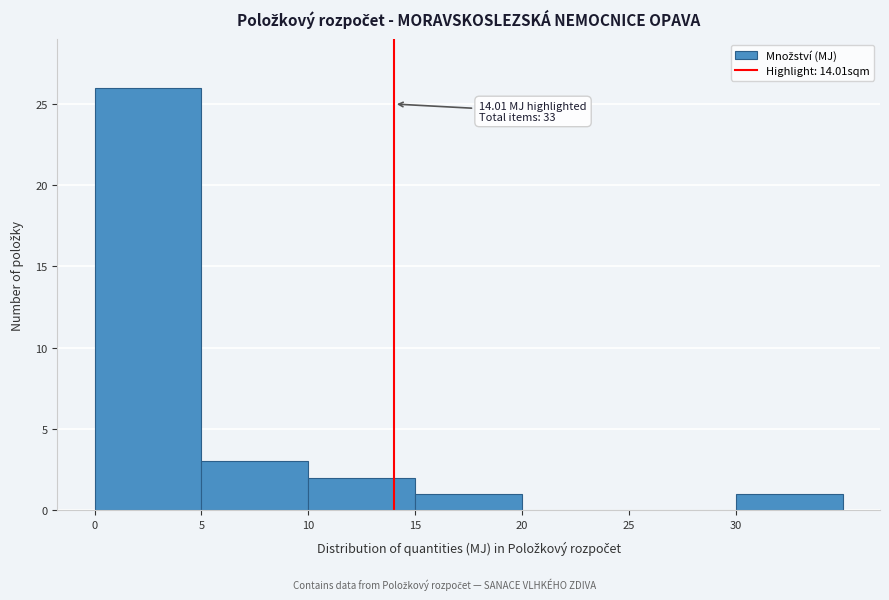

Over which range of the x-axis is the bar tallest?

0 to 5